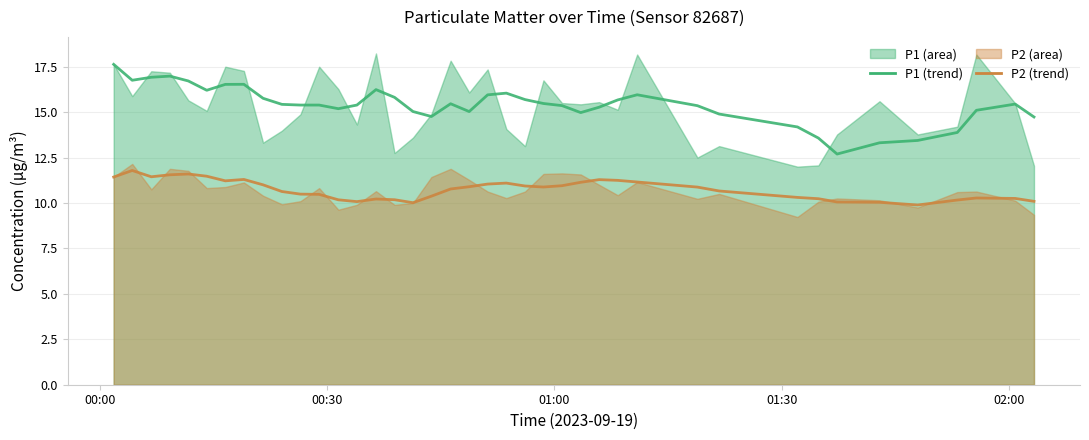

True or false: P1 (smoothed) and P2 (smoothed) cross at least once.

False